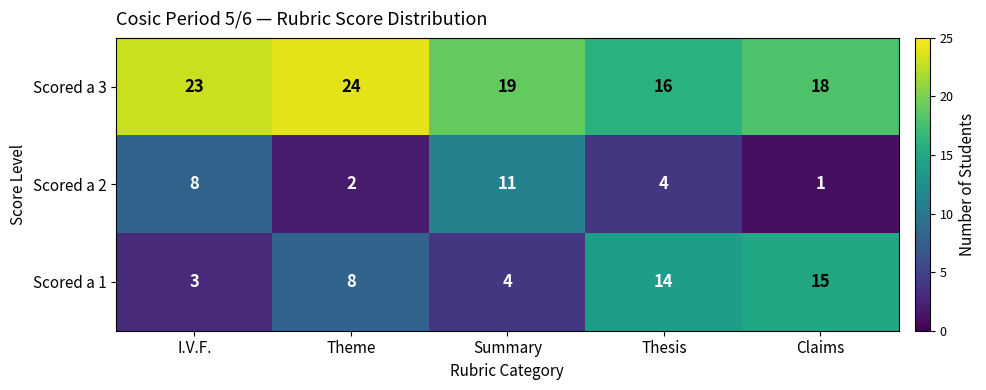

Reading left to right, list all the values displayed in this chart.

Scored a 3: I.V.F.=23	Theme=24	Summary=19	Thesis=16	Claims=18
Scored a 2: I.V.F.=8	Theme=2	Summary=11	Thesis=4	Claims=1
Scored a 1: I.V.F.=3	Theme=8	Summary=4	Thesis=14	Claims=15